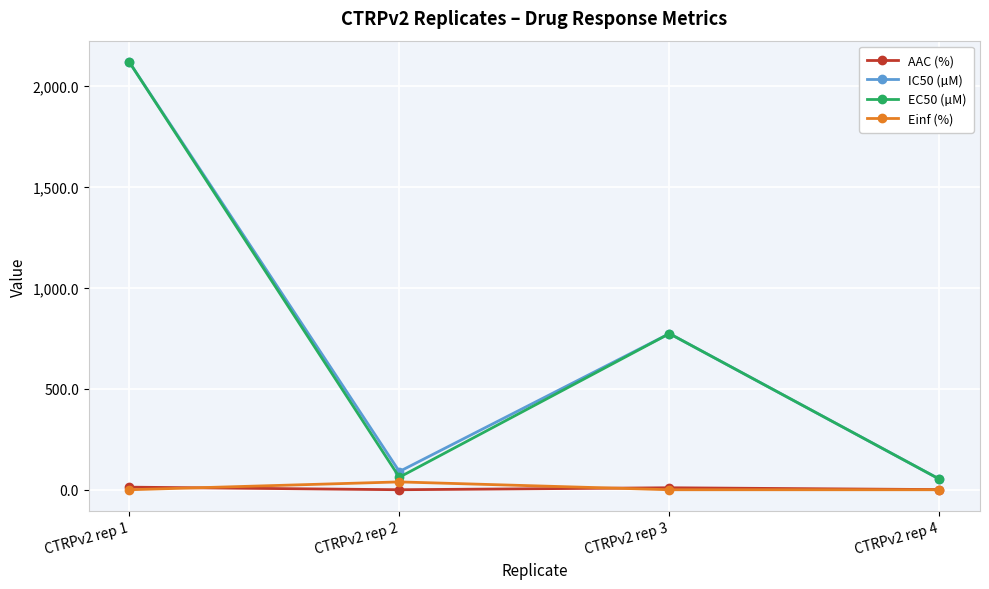

At which category is the sum across all series the highest?

CTRPv2 rep 1